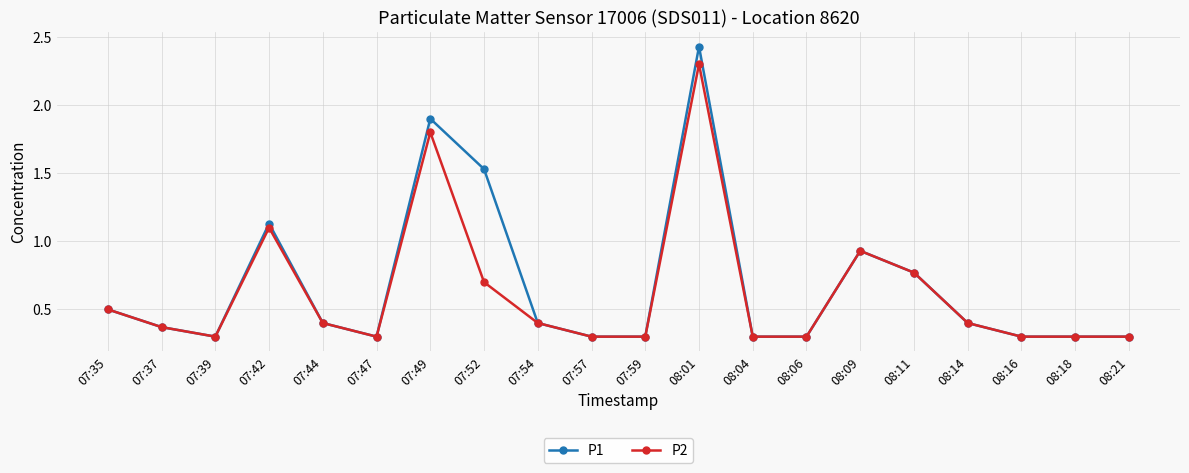

How many distinct data groups are displayed?

2